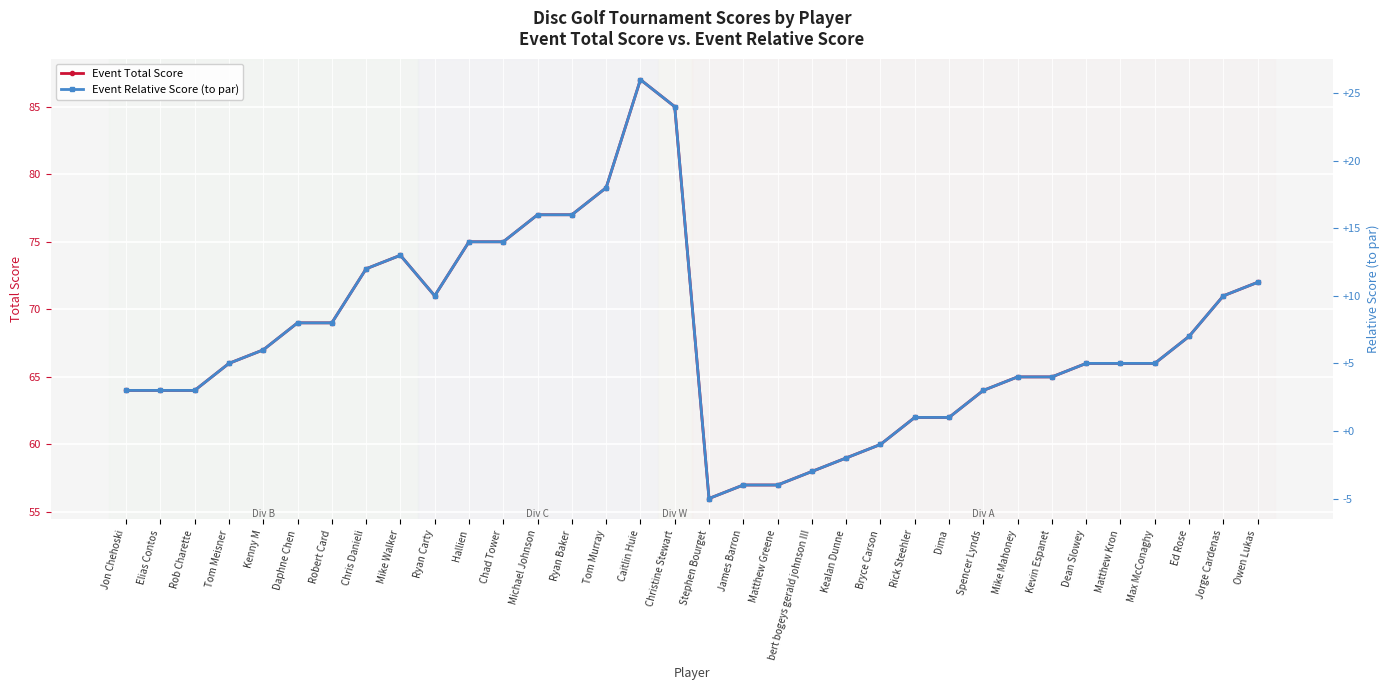

What is the approximate value of Event Total Score at Matthew Kron, to the nearest 5?

65